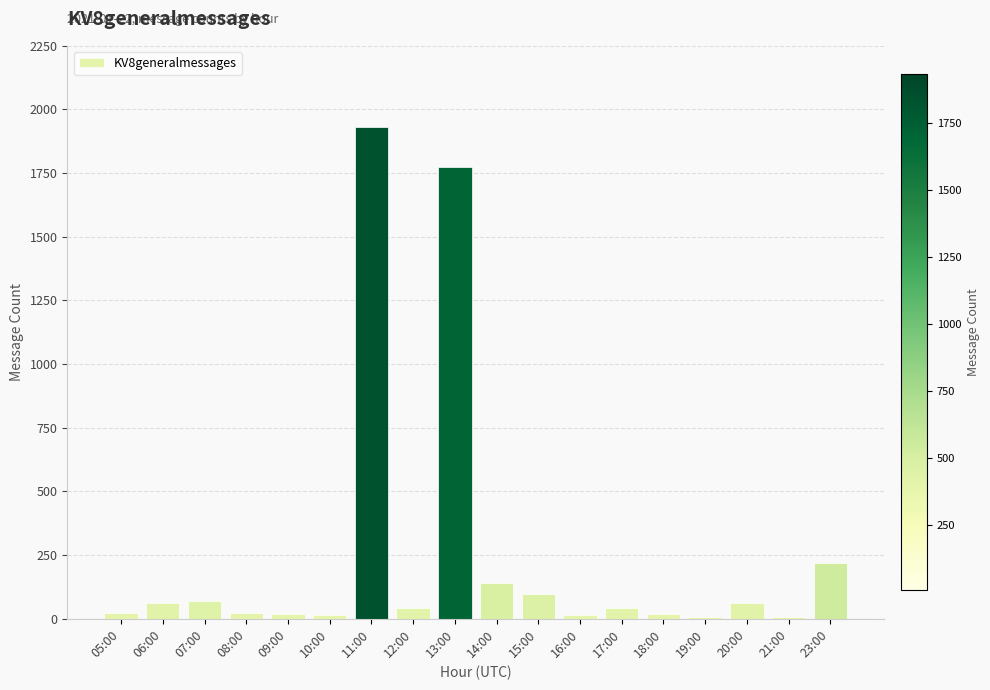

The chart shows a value of 219 at 23:00. True or false?

True